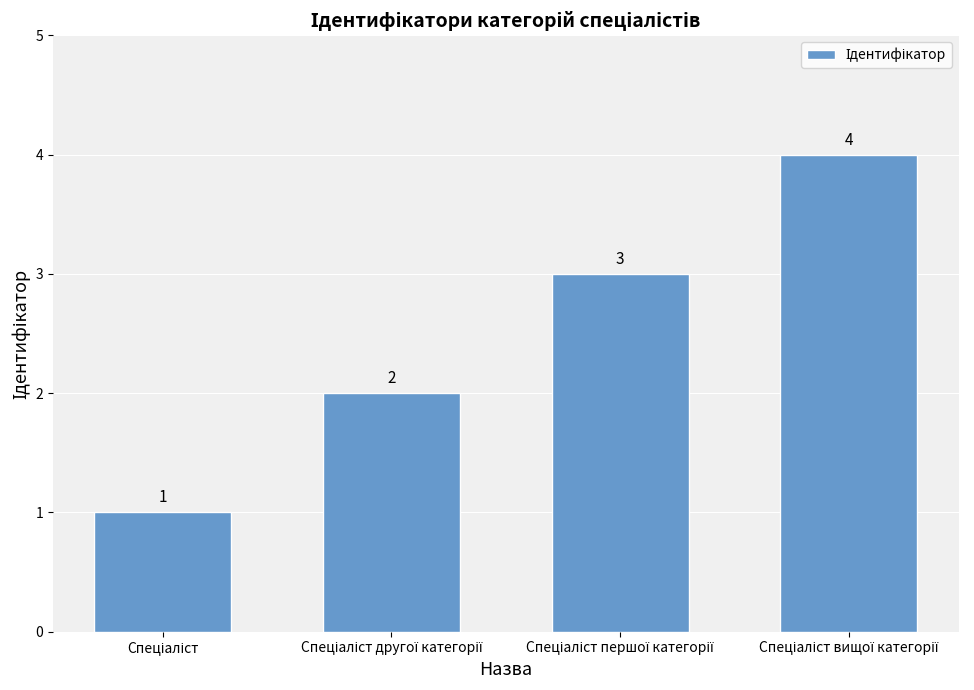

What is the smallest value displayed?

1